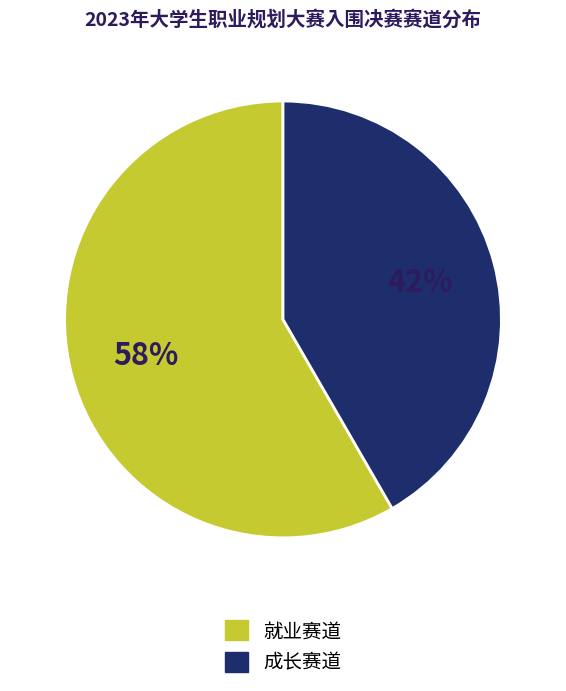

Do 就业赛道 and 成长赛道 together represent more than half of the pie?

Yes